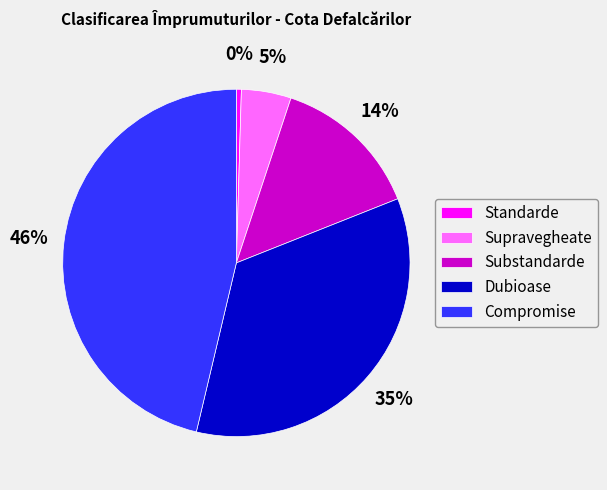

Between Standarde and Dubioase, which is larger?

Dubioase